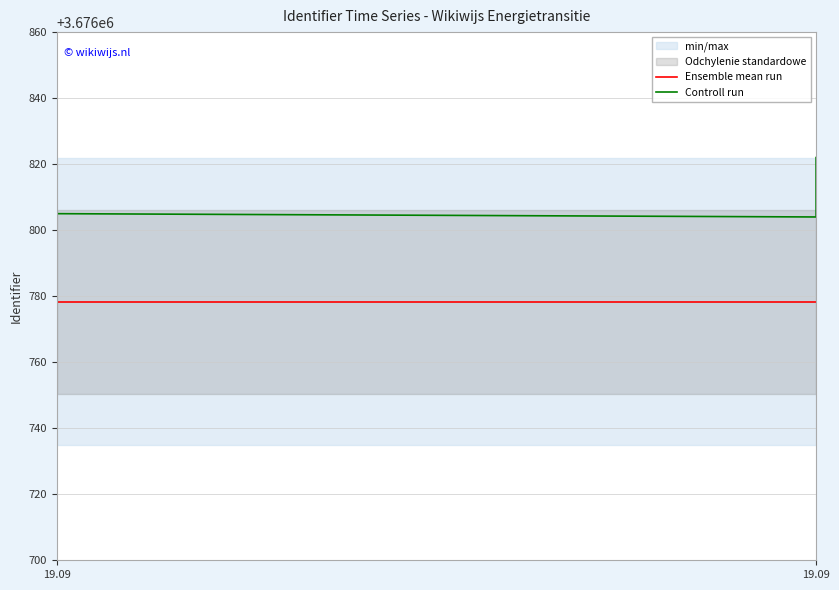

Which series changed the most between 5 and 25?

Controll run